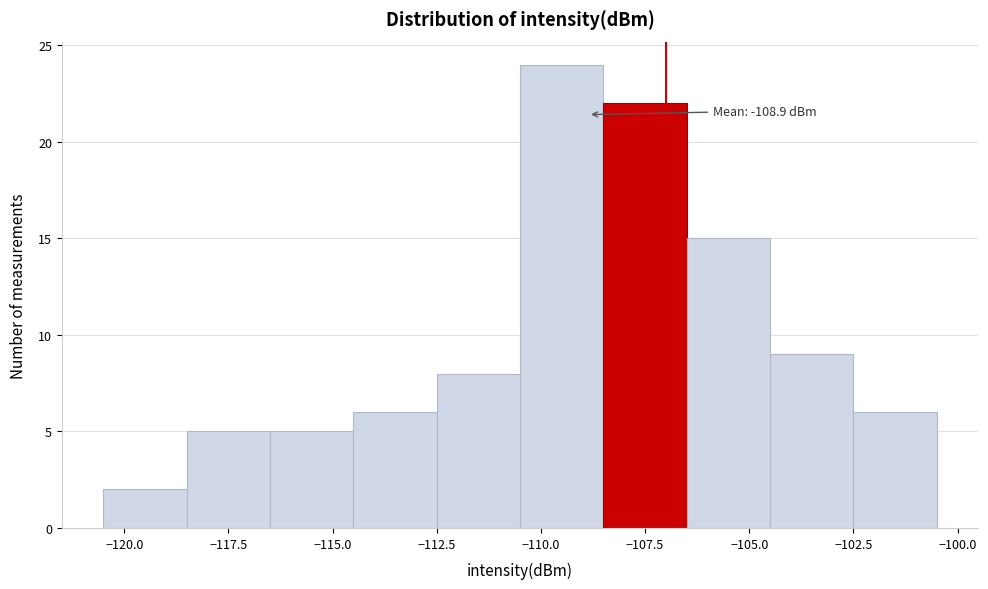

Over which range of the x-axis is the bar tallest?

-110.5 to -108.5